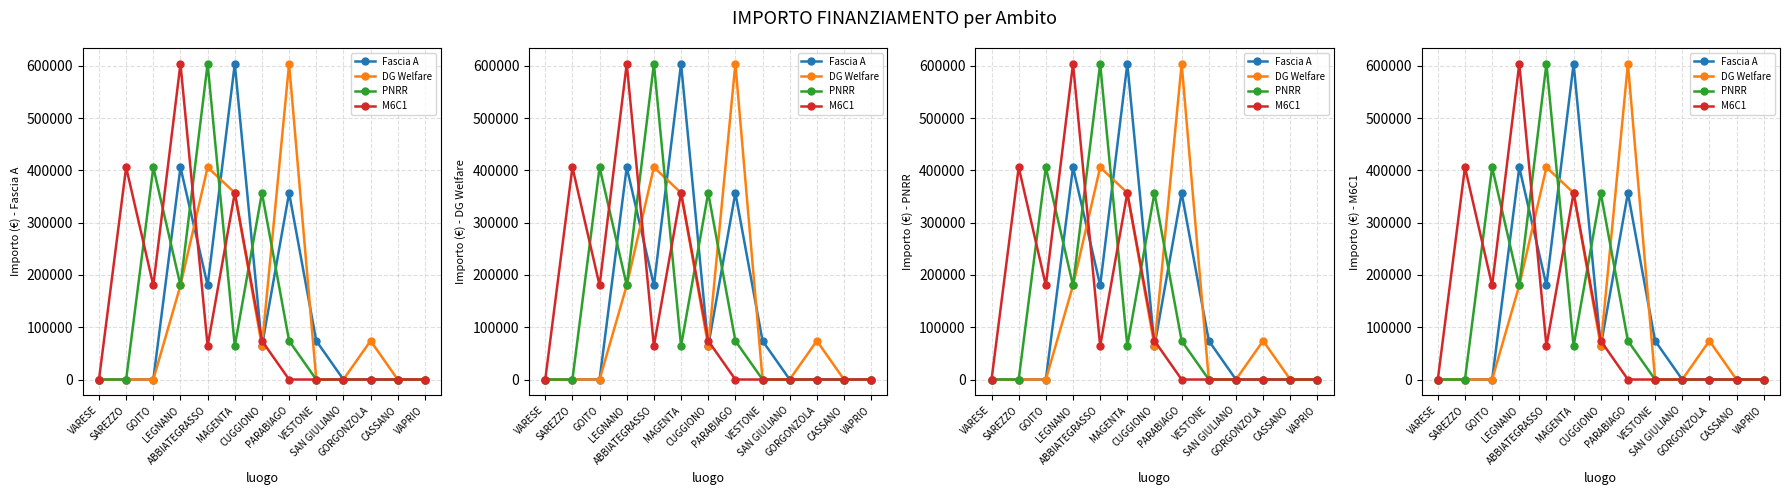

At which category does the chart reach its minimum across all series?

VARESE